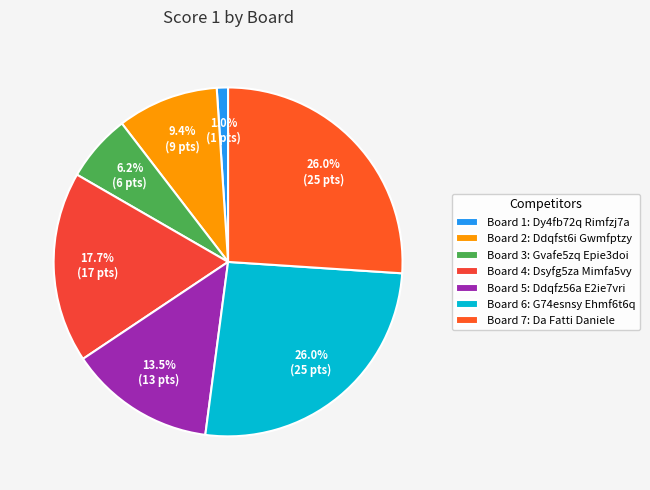

How many slices are in this pie chart?

7